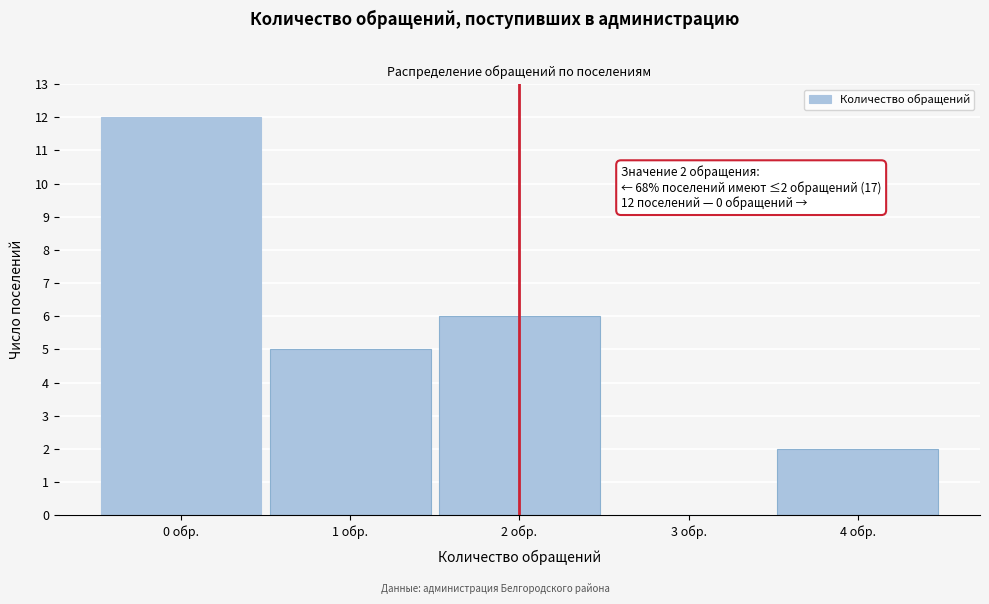

Reading left to right, extract all data points from this chart.

0 обр.=12	1 обр.=5	2 обр.=6	3 обр.=0	4 обр.=2